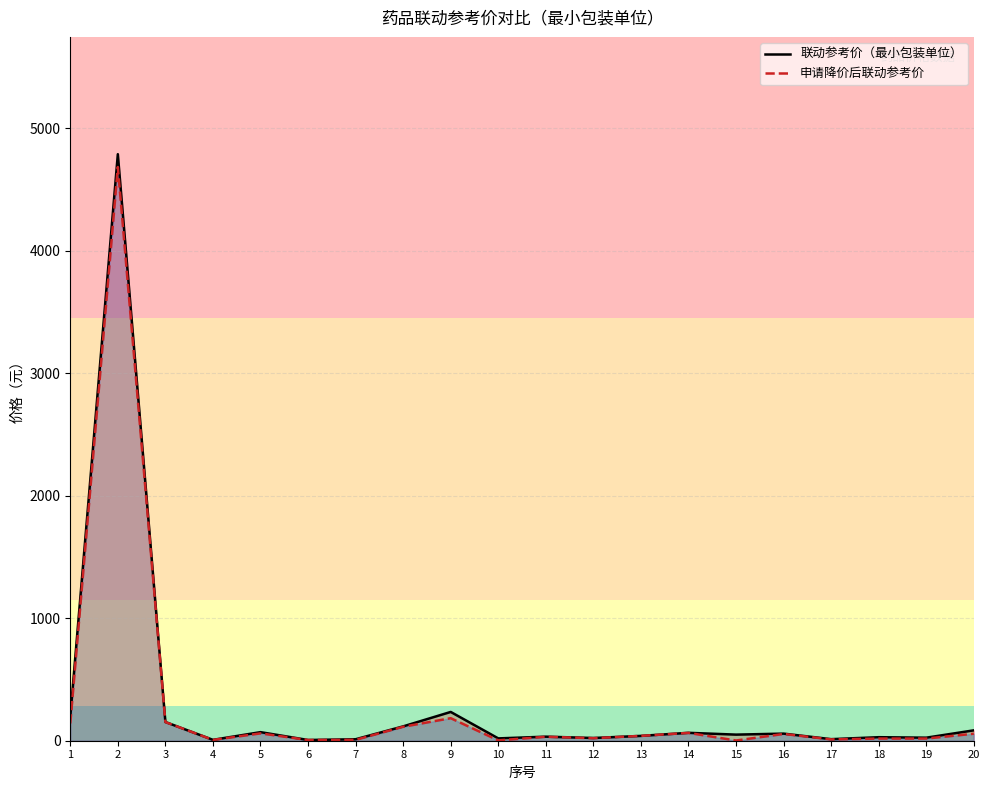

Between 6 and 7, which series saw the biggest shift?

联动参考价（最小包装单位）